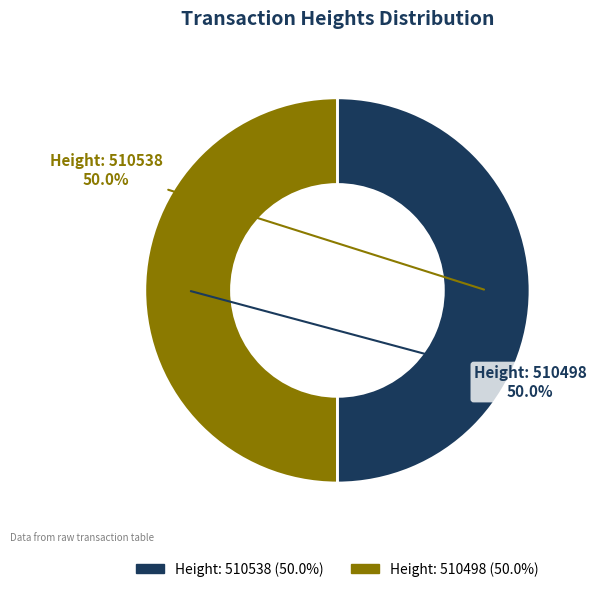

What is the ratio of the value at Height: 510538 to the value at Height: 510498?

1.0